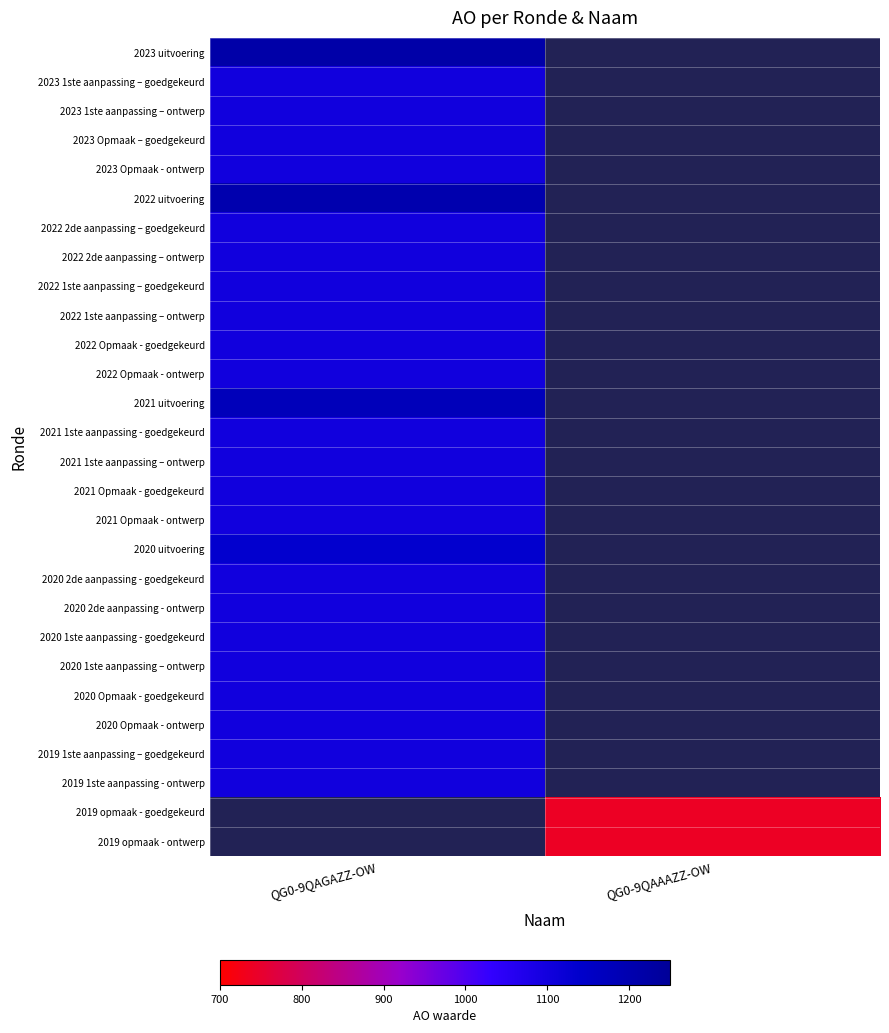

Rank the series by their average value, from lowest to highest.

2023 uitvoering, 2023 1ste aanpassing – goedgekeurd, 2023 1ste aanpassing – ontwerp, 2023 Opmaak – goedgekeurd, 2023 Opmaak - ontwerp, 2022 uitvoering, 2022 2de aanpassing – goedgekeurd, 2022 2de aanpassing – ontwerp, 2022 1ste aanpassing – goedgekeurd, 2022 1ste aanpassing – ontwerp, 2022 Opmaak - goedgekeurd, 2022 Opmaak - ontwerp, 2021 uitvoering, 2021 1ste aanpassing - goedgekeurd, 2021 1ste aanpassing – ontwerp, 2021 Opmaak - goedgekeurd, 2021 Opmaak - ontwerp, 2020 uitvoering, 2020 2de aanpassing - goedgekeurd, 2020 2de aanpassing - ontwerp, 2020 1ste aanpassing - goedgekeurd, 2020 1ste aanpassing – ontwerp, 2020 Opmaak - goedgekeurd, 2020 Opmaak - ontwerp, 2019 1ste aanpassing – goedgekeurd, 2019 1ste aanpassing - ontwerp, 2019 opmaak - goedgekeurd, 2019 opmaak - ontwerp